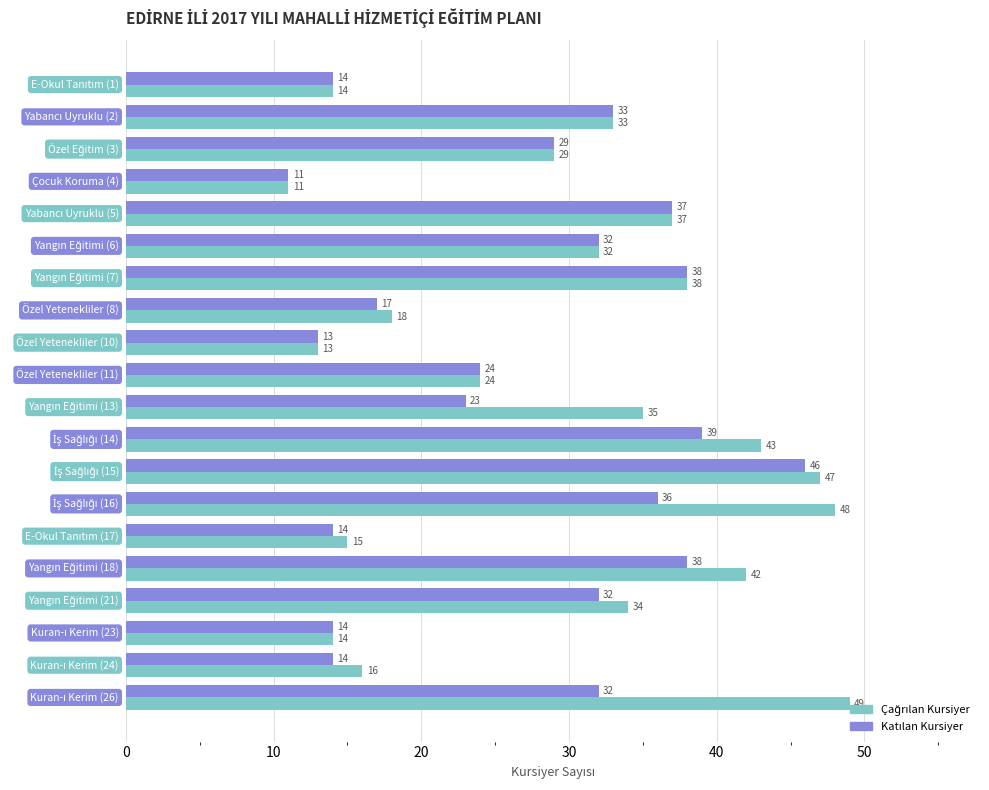

At how many categories does at least one series exceed 40?

5